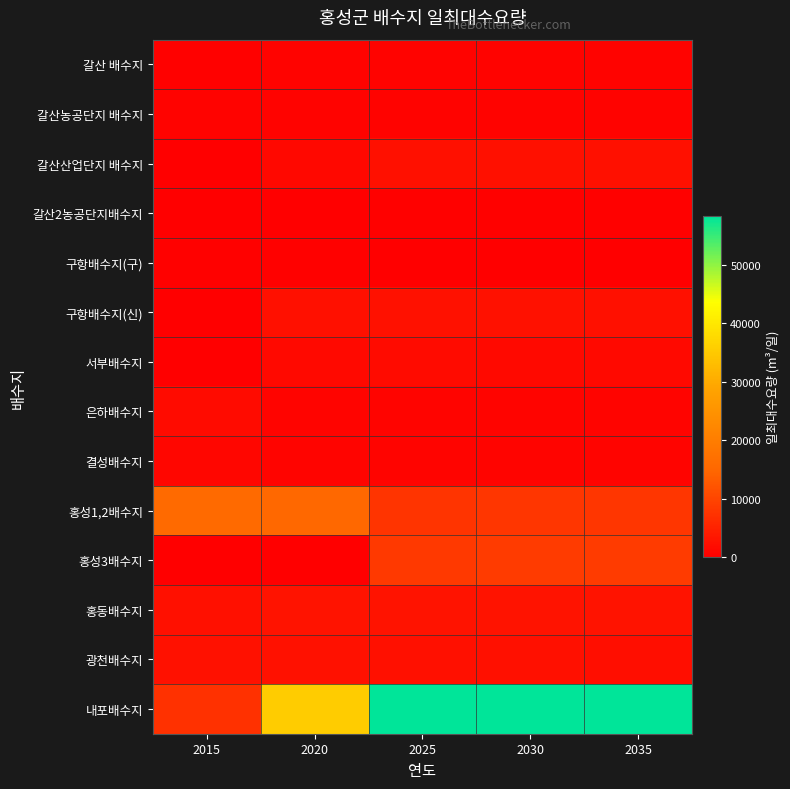

Reading left to right, list all the values displayed in this chart.

갈산 배수지: 2015=435	2020=474	2025=616	2030=683	2035=661
갈산농공단지 배수지: 2015=466	2020=486	2025=561	2030=539	2035=525
갈산산업단지 배수지: 2015=105	2020=1301	2025=2497	2030=2497	2035=2497
갈산2농공단지배수지: 2015=0	2020=215	2025=429	2030=429	2035=429
구항배수지(구): 2015=428	2020=333	2025=0	2030=0	2035=0
구항배수지(신): 2015=0	2020=2332	2025=2581	2030=2522	2035=2481
서부배수지: 2015=0	2020=1593	2025=1601	2030=1549	2035=1514
은하배수지: 2015=1673	2020=878	2025=831	2030=795	2035=769
결성배수지: 2015=1094	2020=896	2025=850	2030=813	2035=791
홍성1,2배수지: 2015=15674	2020=15173	2025=7667	2030=7845	2035=7871
홍성3배수지: 2015=0	2020=0	2025=8363	2030=8617	2035=8647
홍동배수지: 2015=2489	2020=2961	2025=2949	2030=2830	2035=2752
광천배수지: 2015=2690	2020=2582	2025=2433	2030=2321	2035=2247
내포배수지: 2015=7102	2020=35426	2025=58333	2030=58233	2035=58164